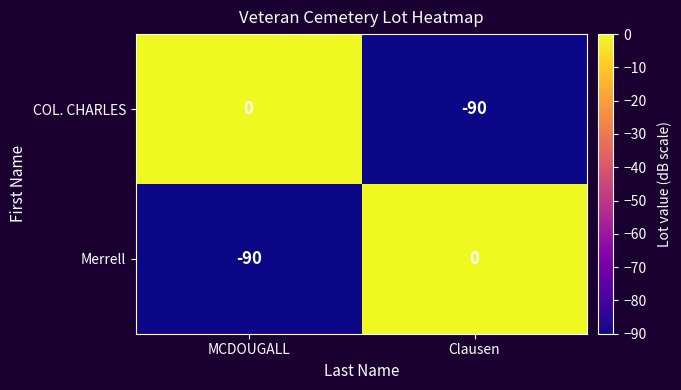

What is the total value across all series at Clausen?

-90